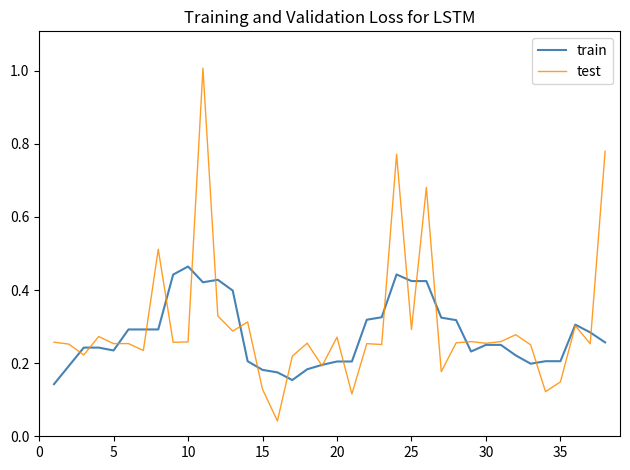

Rank the series by their maximum value, from lowest to highest.

train, test